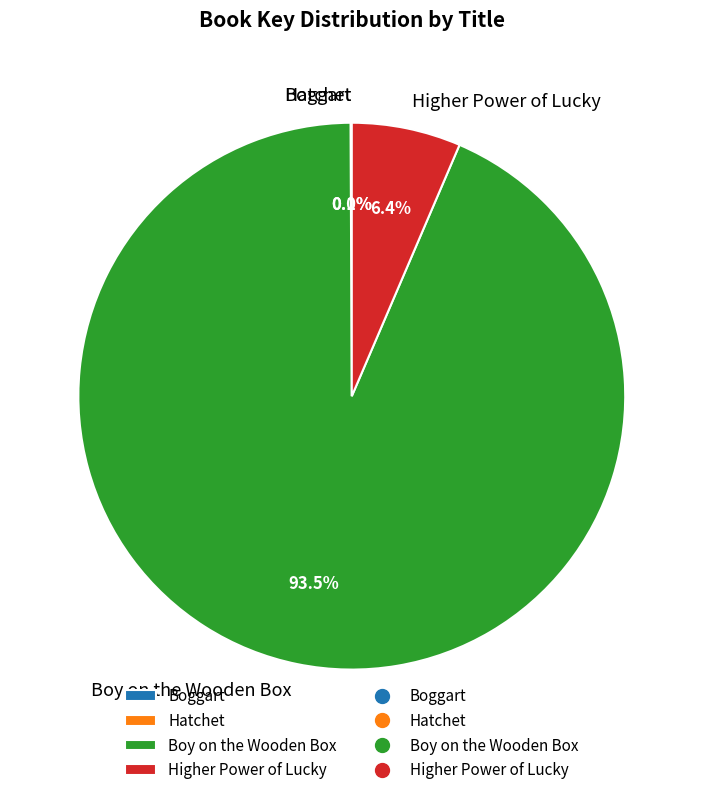

What is the majority slice?

Boy on the Wooden Box